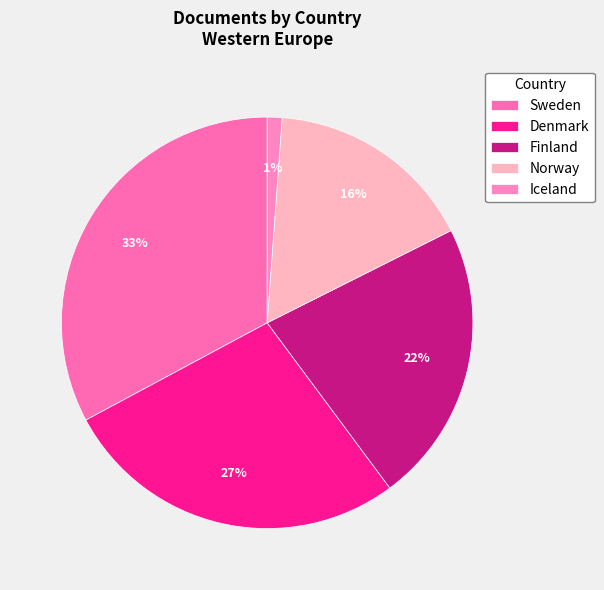

To the nearest percent, what portion does Sweden represent?

33%